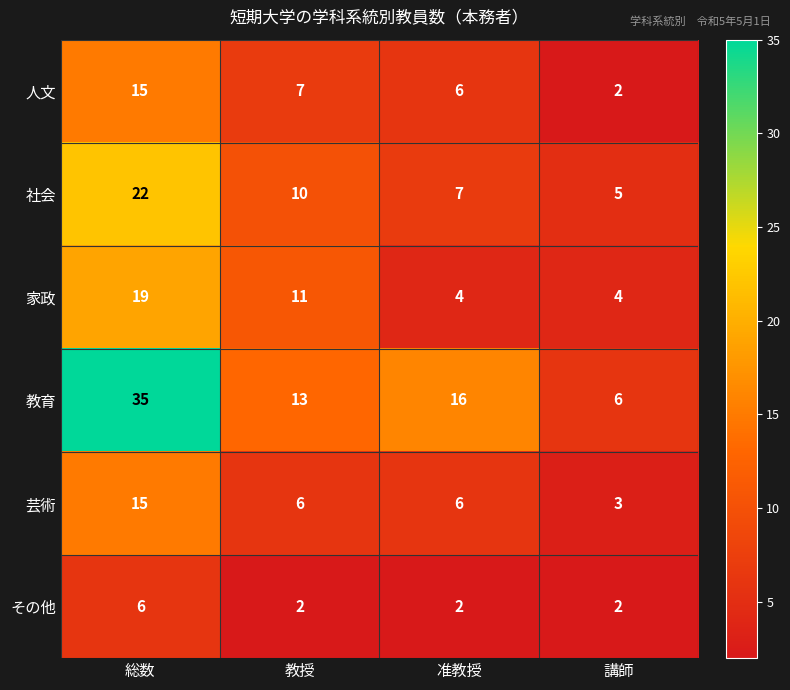

What is the difference between the maximum and minimum values in the 家政 series?

15